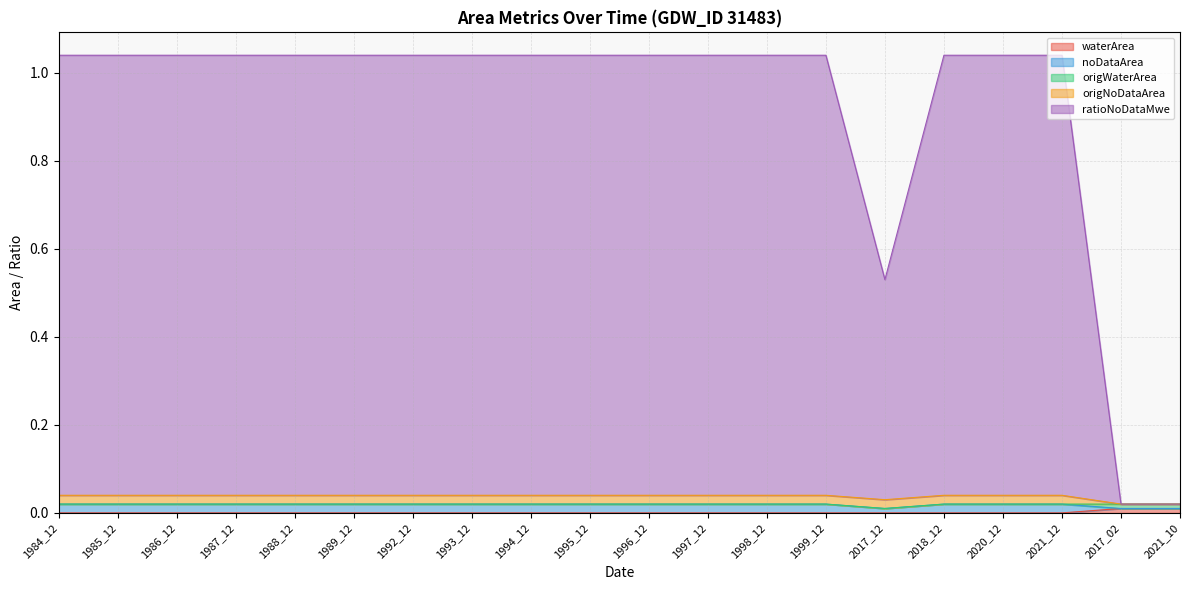

What is the value of the ratioNoDataMwe point at the 5th from the left?

1.0